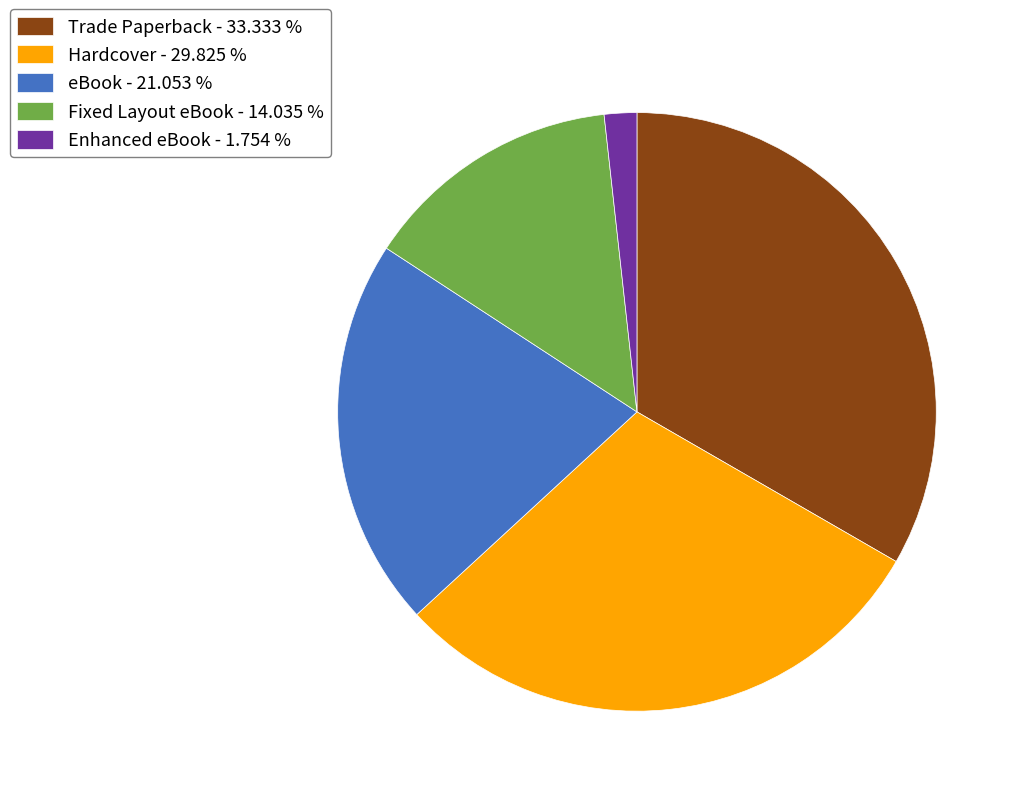

Count the number of slices in the pie.

5